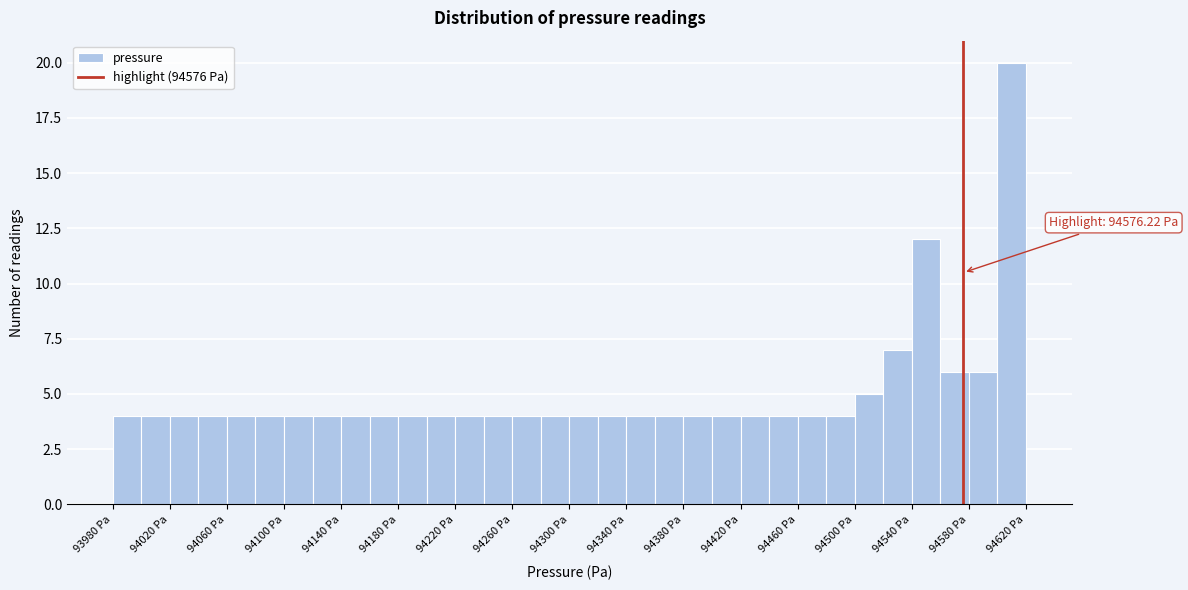

Over which range of the x-axis is the bar tallest?

94600 to 94620